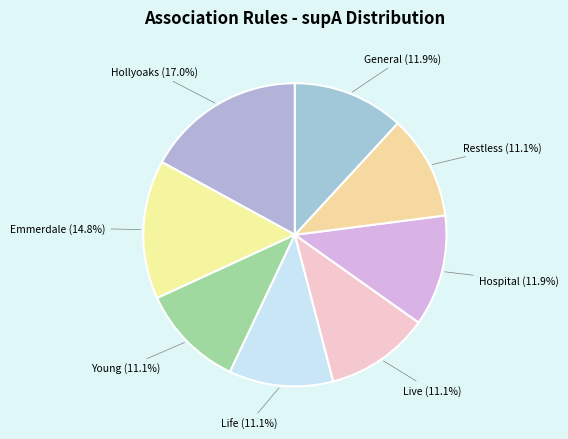

How many slices are in this pie chart?

8